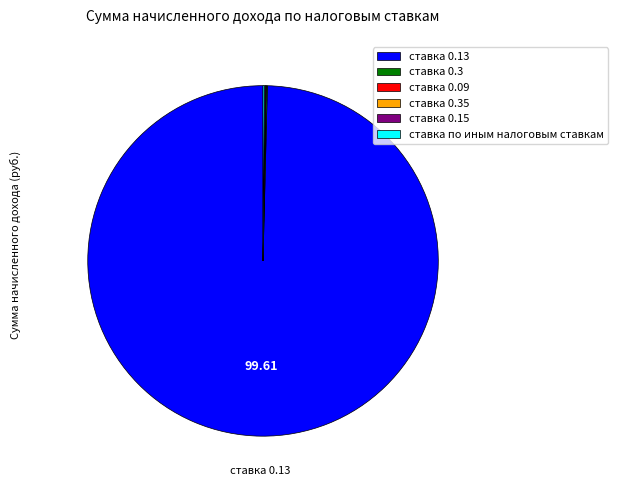

Which slice is the largest?

ставка 0.13